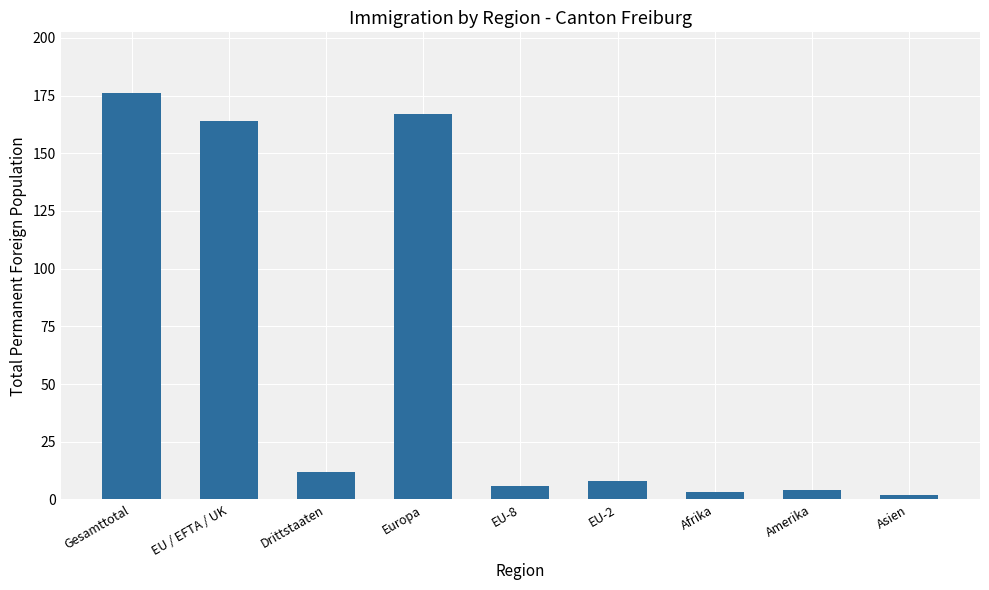

How many data points does each series have?

9